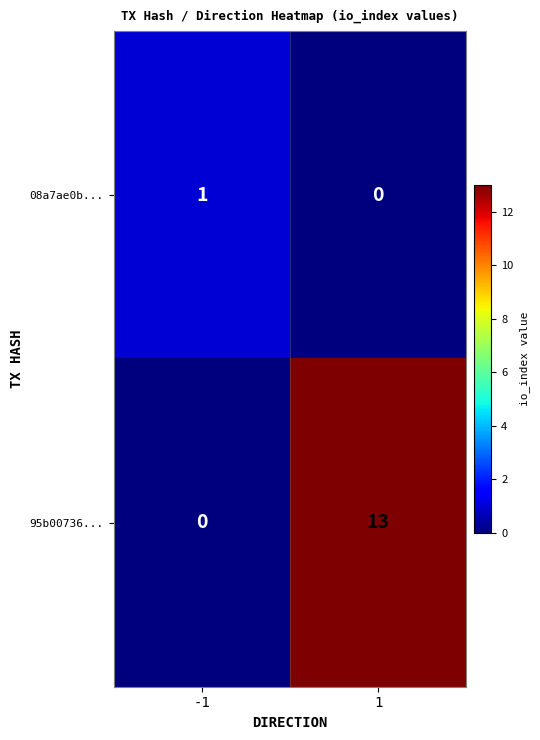

How many values in the 95b00736... series are below 13?

1